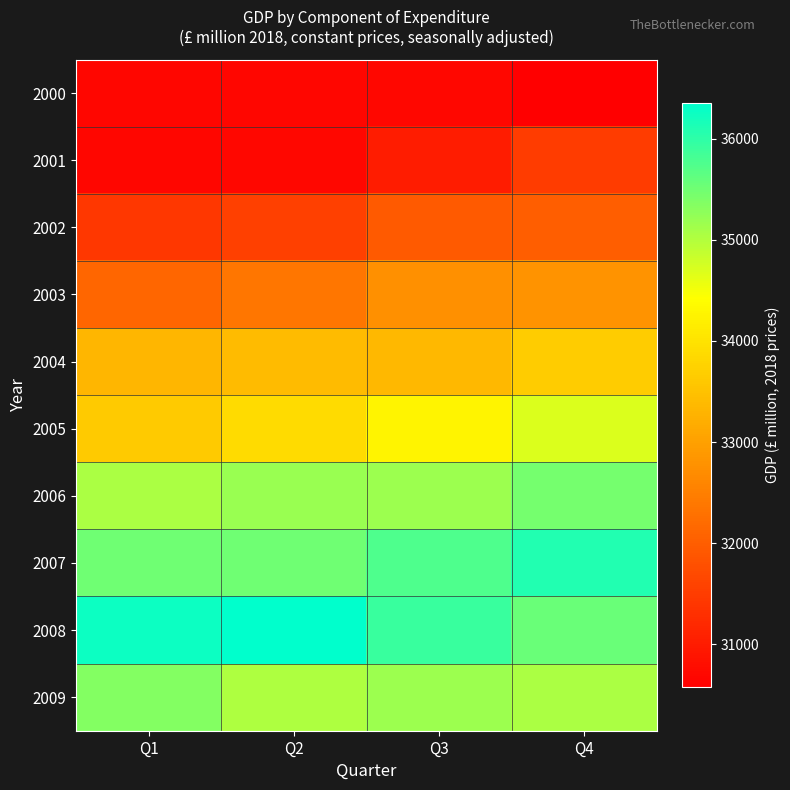

Count the number of data series in this chart.

10